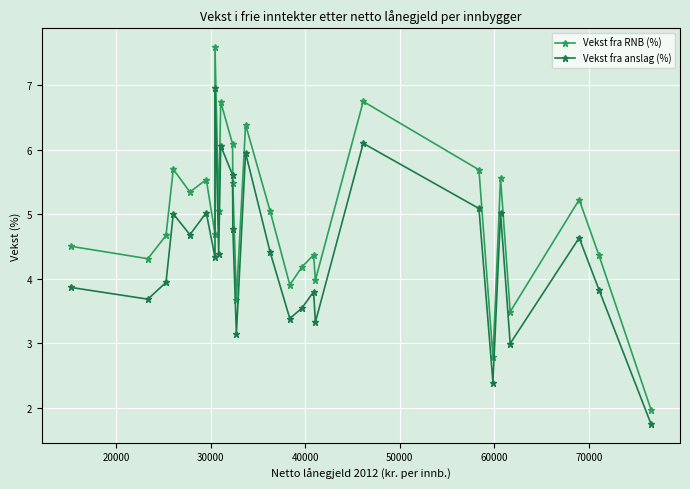

What is the maximum value for Vekst fra RNB (%)?

7.6